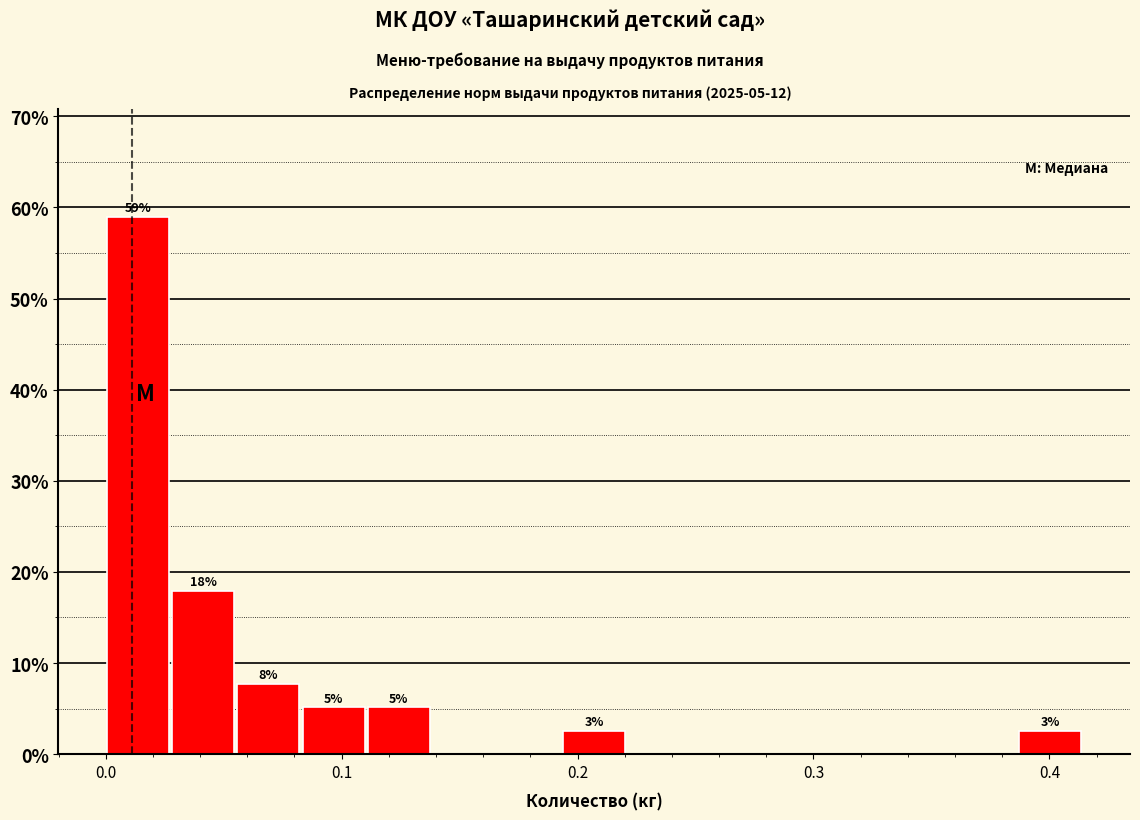

Around what value on the x-axis is the tallest bar? Give the approximate position of its centre, as read against the axis.

0.01